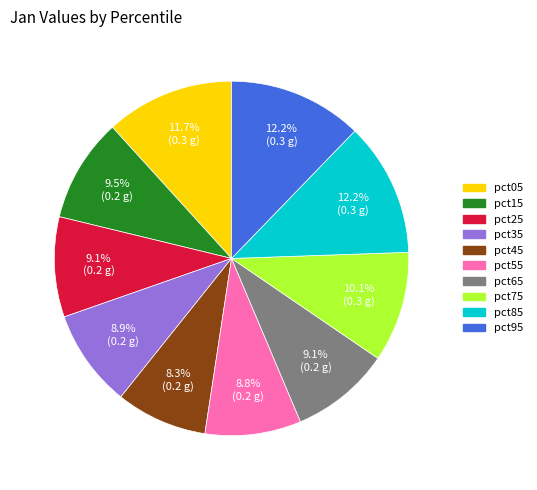

To the nearest percent, what portion does pct75 represent?

10%